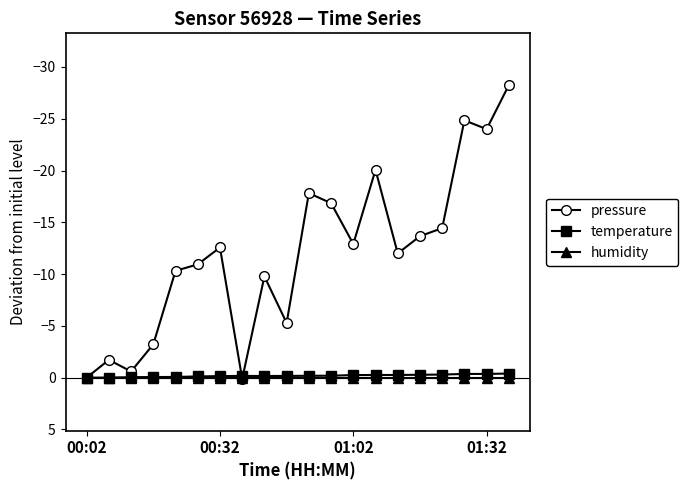

Does the chart display data point markers on the line(s)?

Yes